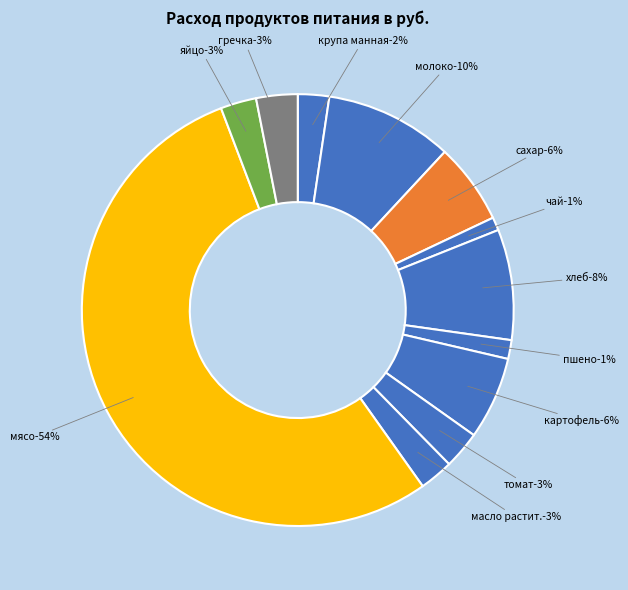

To the nearest percent, what is the average slice percentage?

8%